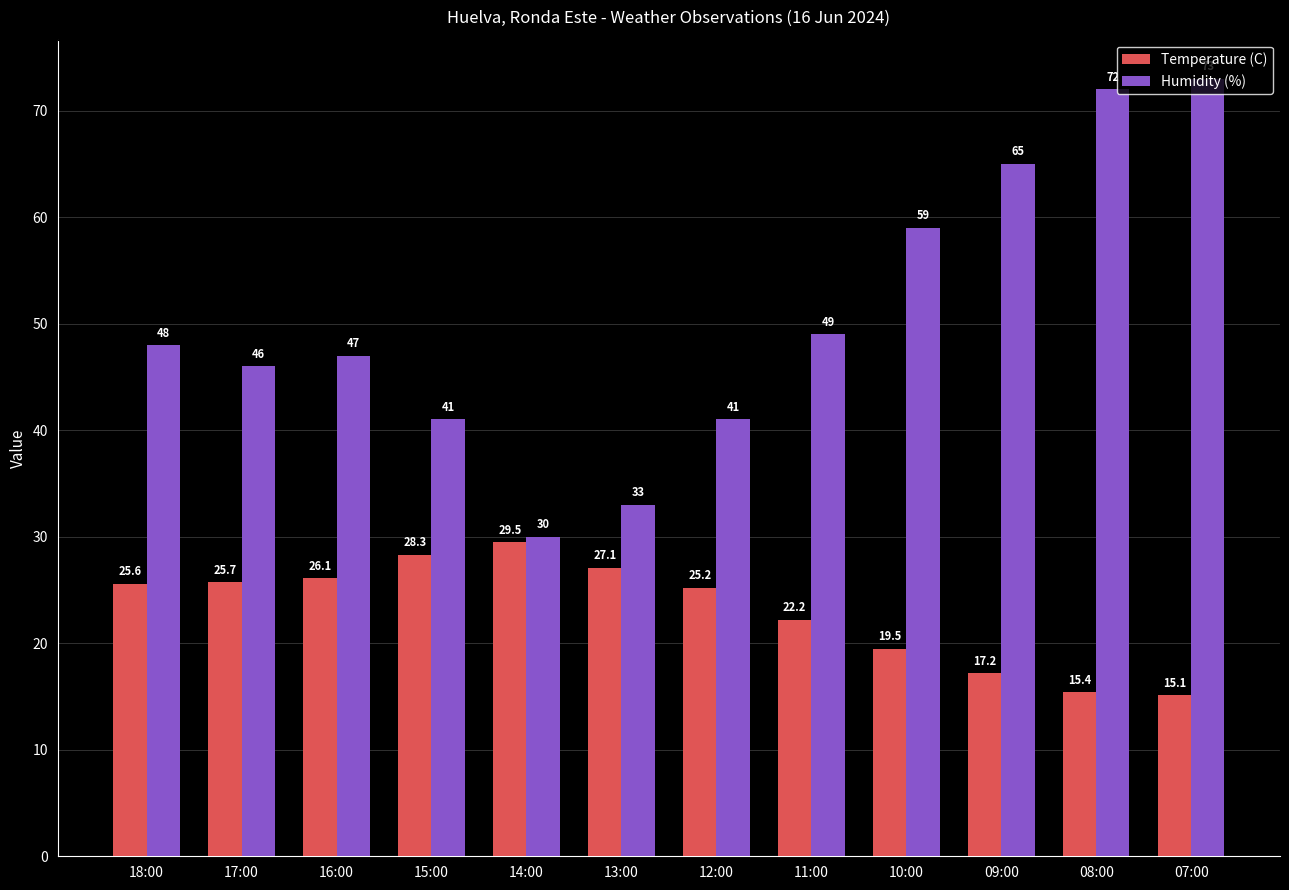

What is the spread (max minus min) of values at 10:00?

39.5